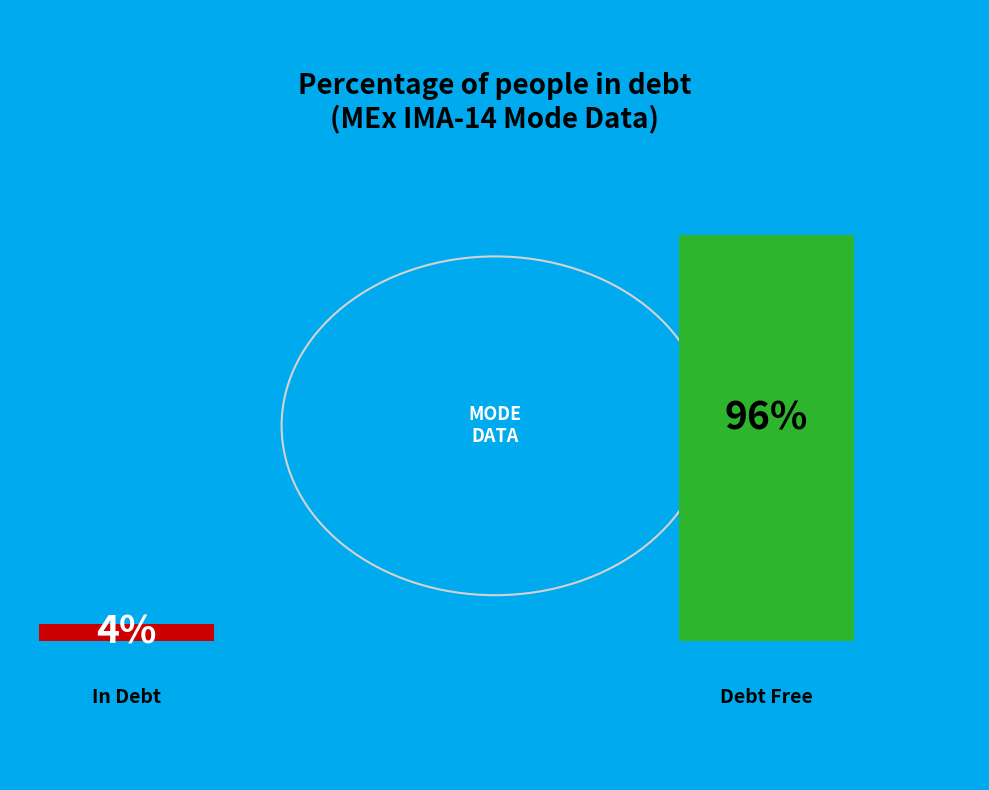

To the nearest percent, what is the difference between the largest and smallest slice percentages?

92%